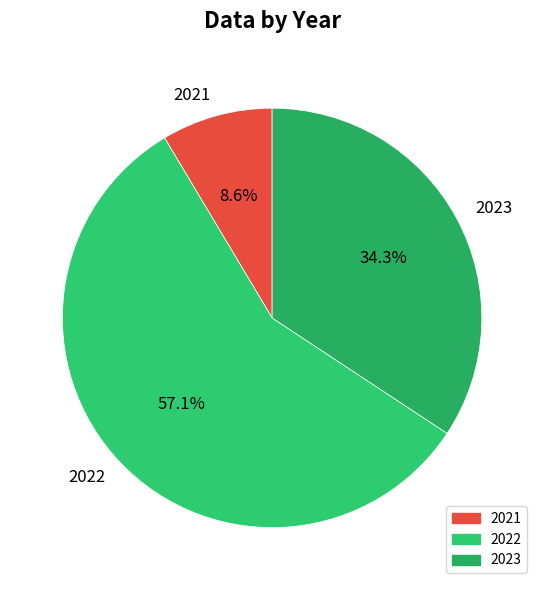

The 2021 slice represents 9% of the pie. True or false?

True